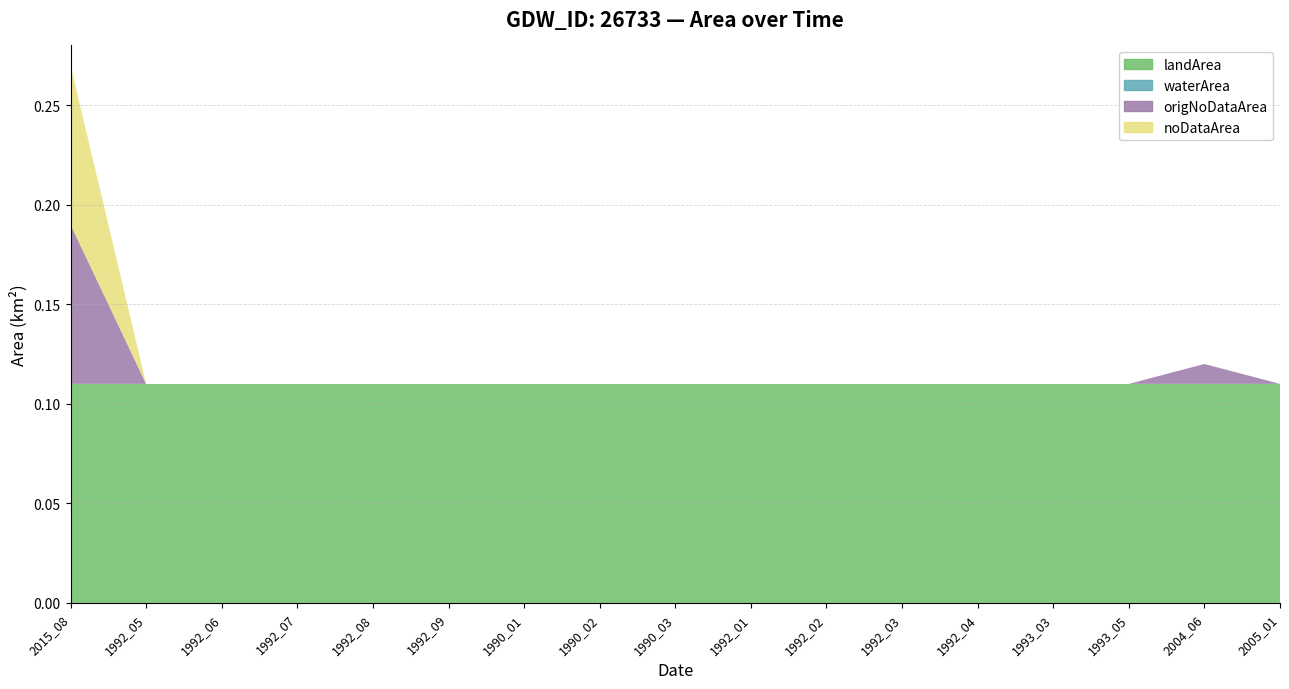

Reading left to right, transcribe all the data shown in this chart.

landArea: 2015_08=0.1	1992_05=0.1	1992_06=0.1	1992_07=0.1	1992_08=0.1	1992_09=0.1	1990_01=0.1	1990_02=0.1	1990_03=0.1	1992_01=0.1	1992_02=0.1	1992_03=0.1	1992_04=0.1	1993_03=0.1	1993_05=0.1	2004_06=0.1	2005_01=0.1
waterArea: 2015_08=0.0	1992_05=0.0	1992_06=0.0	1992_07=0.0	1992_08=0.0	1992_09=0.0	1990_01=0.0	1990_02=0.0	1990_03=0.0	1992_01=0.0	1992_02=0.0	1992_03=0.0	1992_04=0.0	1993_03=0.0	1993_05=0.0	2004_06=0.0	2005_01=0.0
origNoDataArea: 2015_08=0.1	1992_05=0.0	1992_06=0.0	1992_07=0.0	1992_08=0.0	1992_09=0.0	1990_01=0.0	1990_02=0.0	1990_03=0.0	1992_01=0.0	1992_02=0.0	1992_03=0.0	1992_04=0.0	1993_03=0.0	1993_05=0.0	2004_06=0.0	2005_01=0.0
noDataArea: 2015_08=0.1	1992_05=0.0	1992_06=0.0	1992_07=0.0	1992_08=0.0	1992_09=0.0	1990_01=0.0	1990_02=0.0	1990_03=0.0	1992_01=0.0	1992_02=0.0	1992_03=0.0	1992_04=0.0	1993_03=0.0	1993_05=0.0	2004_06=0.0	2005_01=0.0